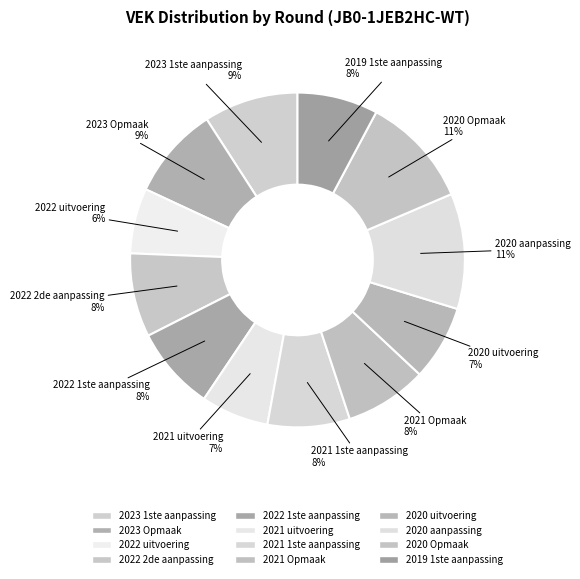

Do 2022 uitvoering and 2022 2de aanpassing together represent more than half of the pie?

No